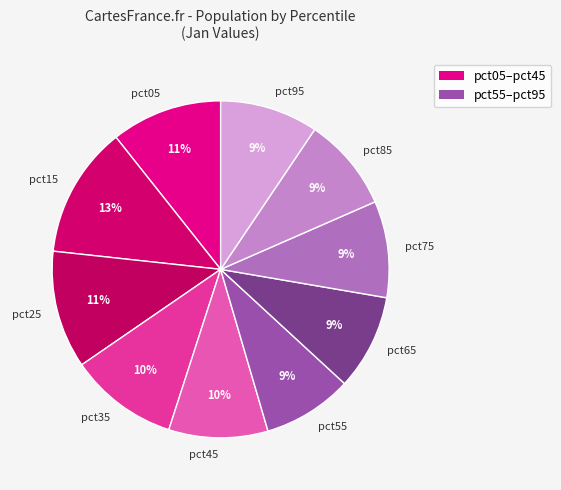

Is there any slice that represents more than half of the pie?

No